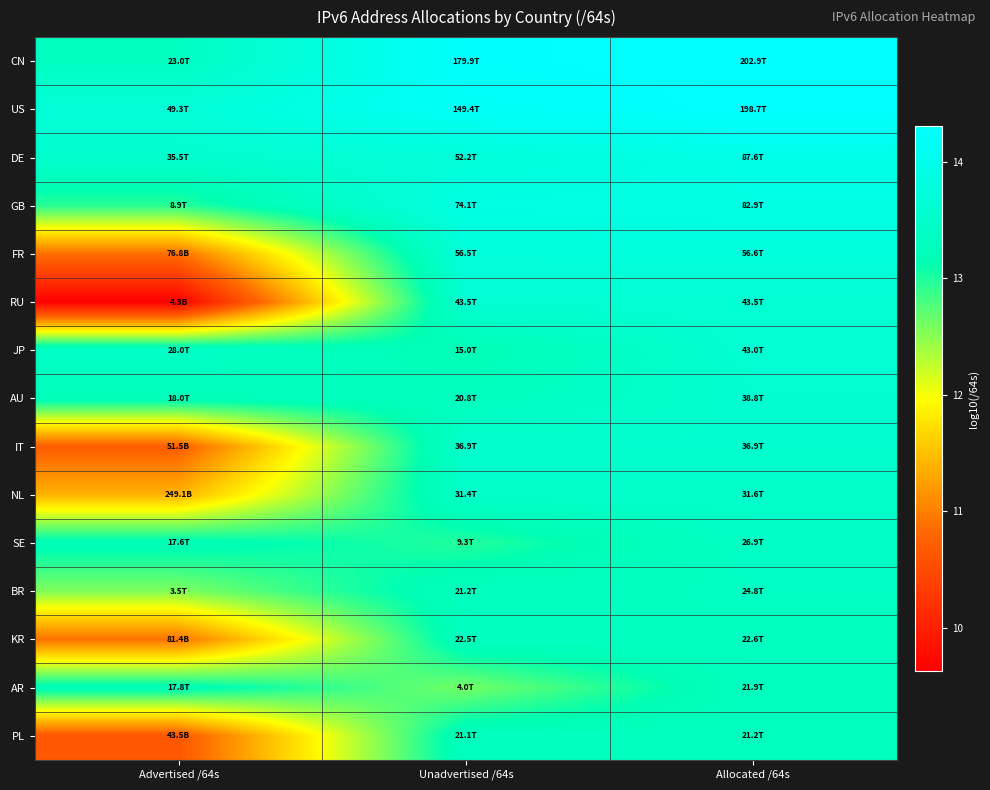

Count the number of categories in the chart.

3